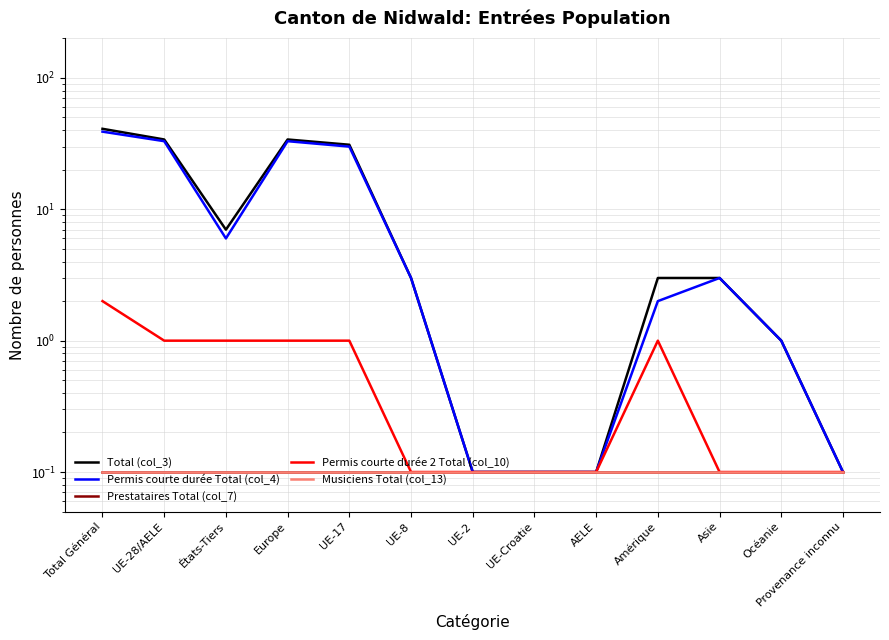

What is the total value across all series at États-Tiers?

14.2